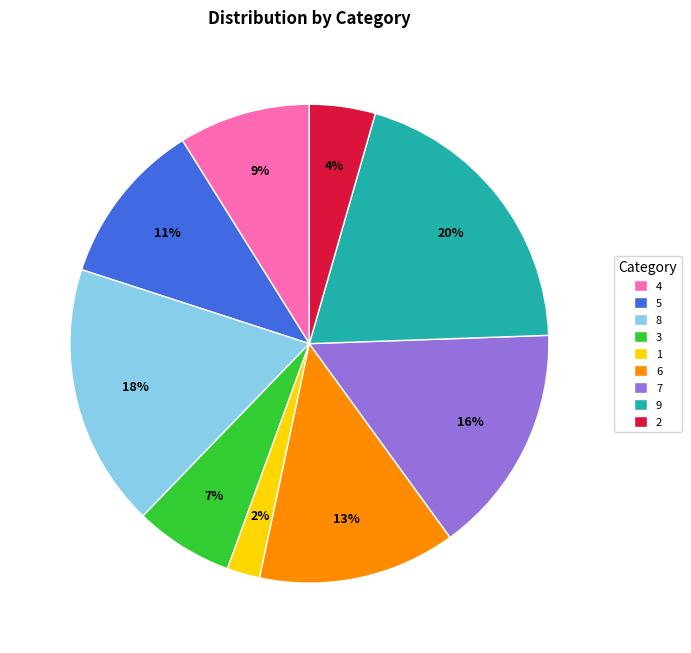

The 7 slice represents 2% of the pie. True or false?

False